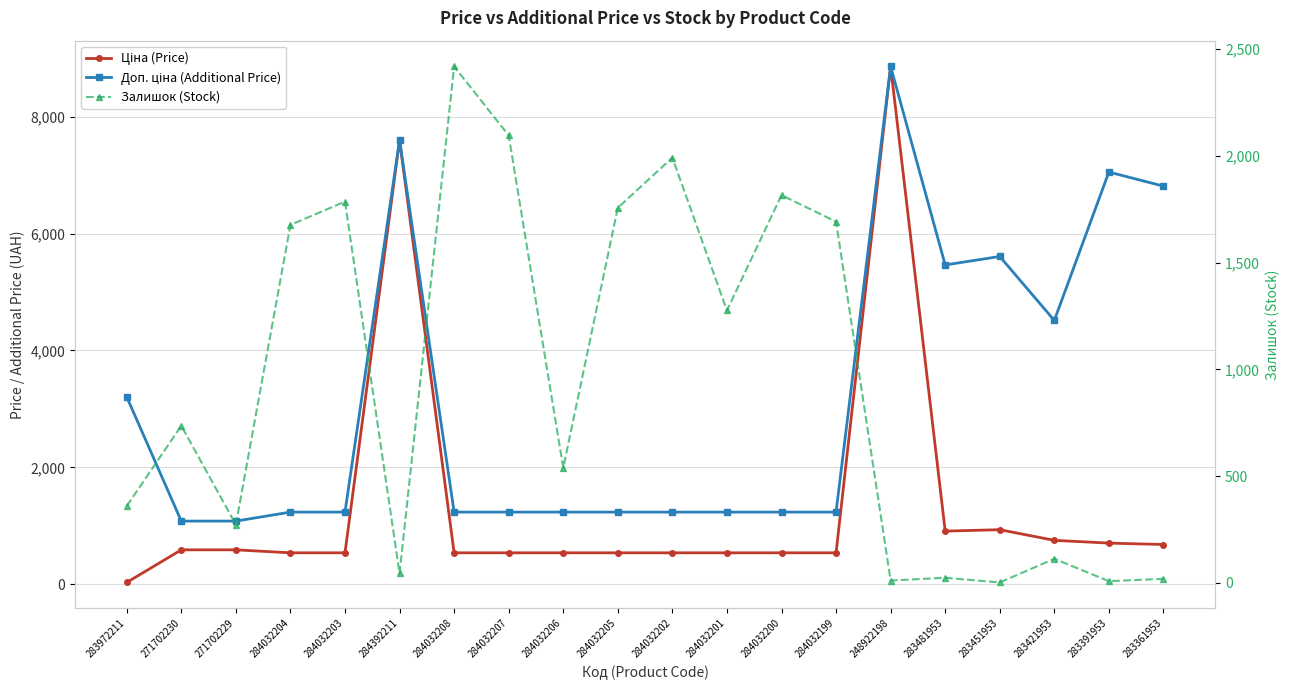

What is the spread (max minus min) of values at 271702229?

808.7